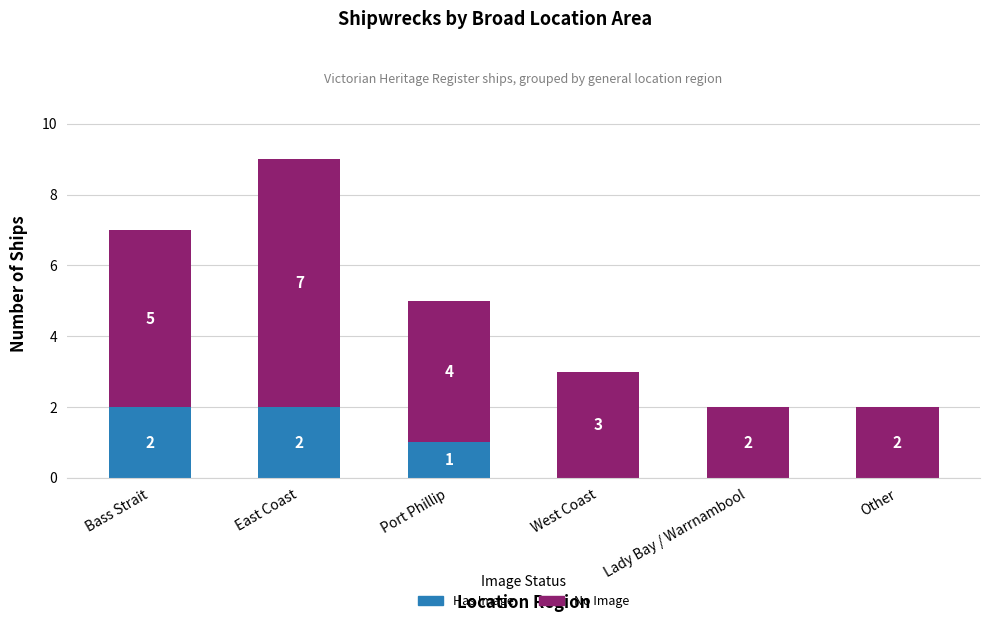

Reading right to left, list the values for the Has Image series.

Other=0	Lady Bay / Warrnambool=0	West Coast=0	Port Phillip=1	East Coast=2	Bass Strait=2